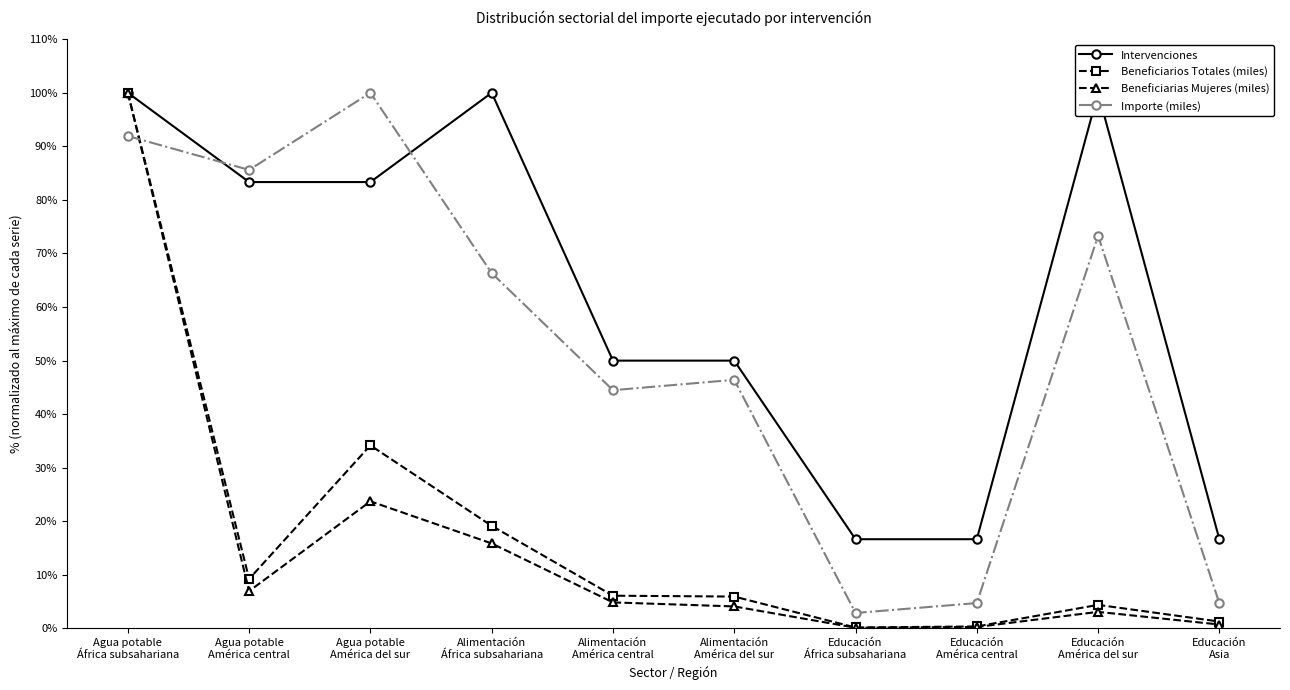

What is the value of the Intervenciones point at the 9th from the left?

100.0